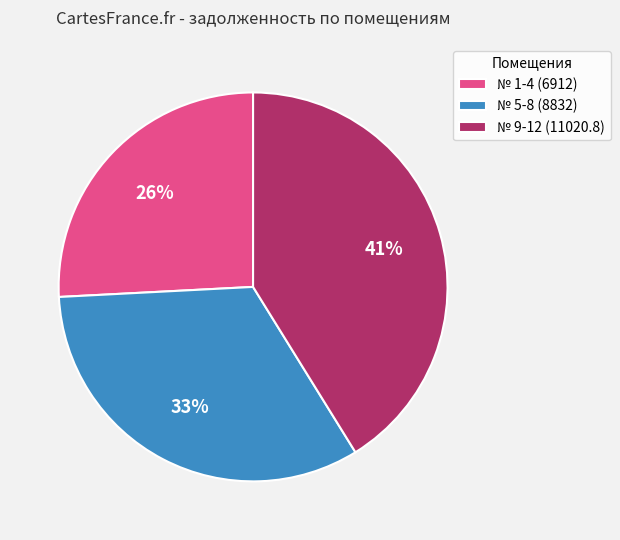

Between № 5-8 (8832) and № 1-4 (6912), which is larger?

№ 5-8 (8832)